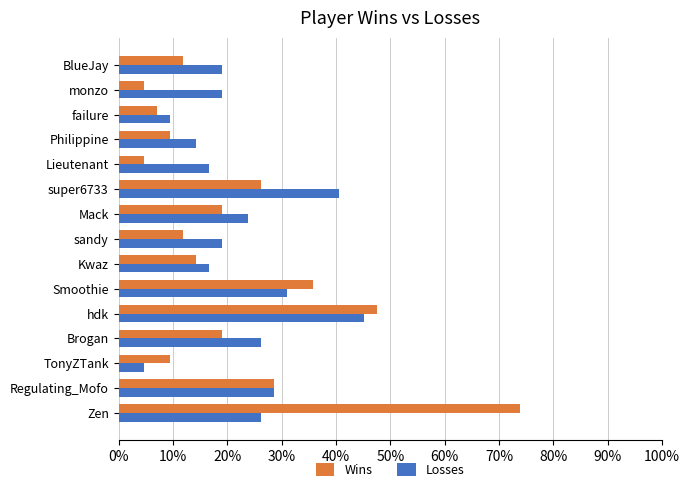

Which series has the largest total across all categories?

Losses